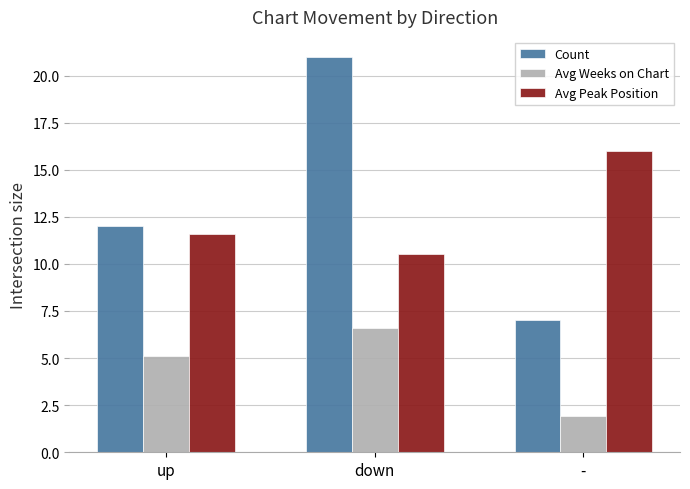

Between up and down, which series saw the biggest shift?

Count